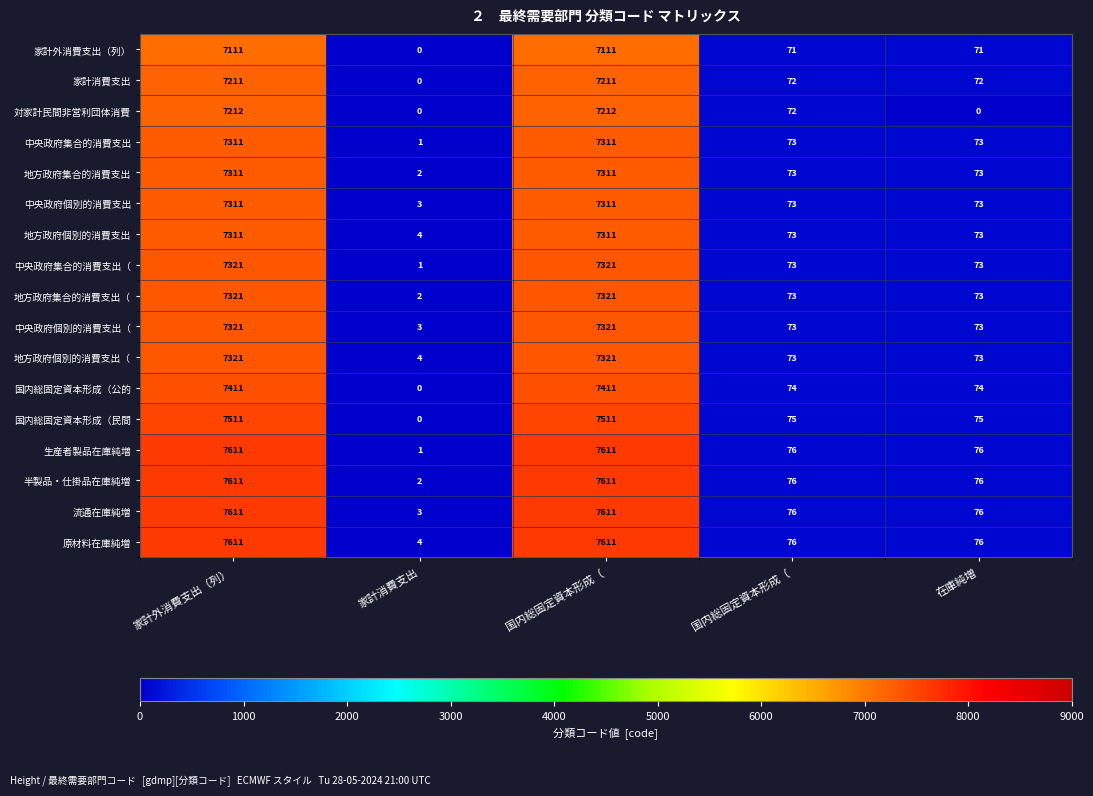

How many values in 家計外消費支出（列） are above zero?

4